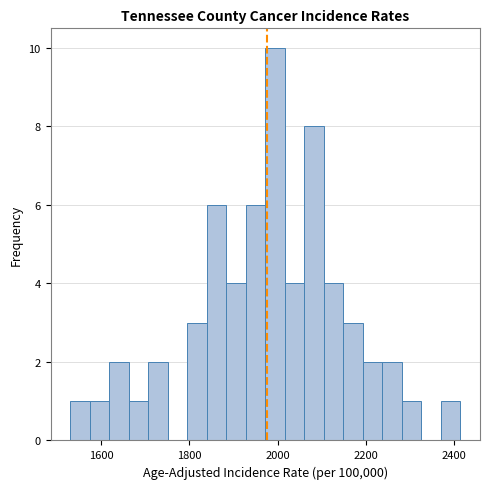

Around what value on the x-axis is the tallest bar? Give the approximate position of its centre, as read against the axis.

2000